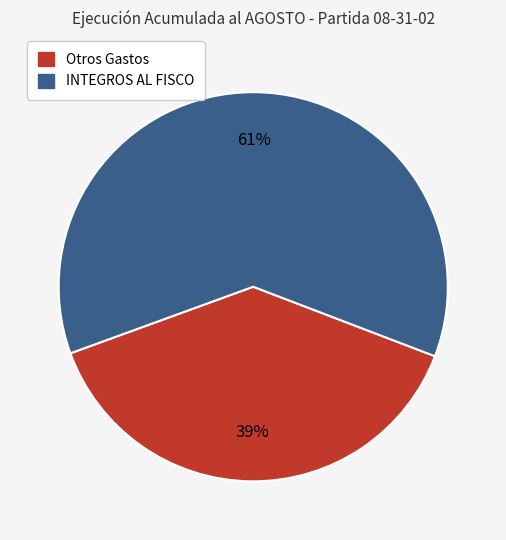

Approximately how many times larger is the value at INTEGROS AL FISCO compared to Otros Gastos?

1.6